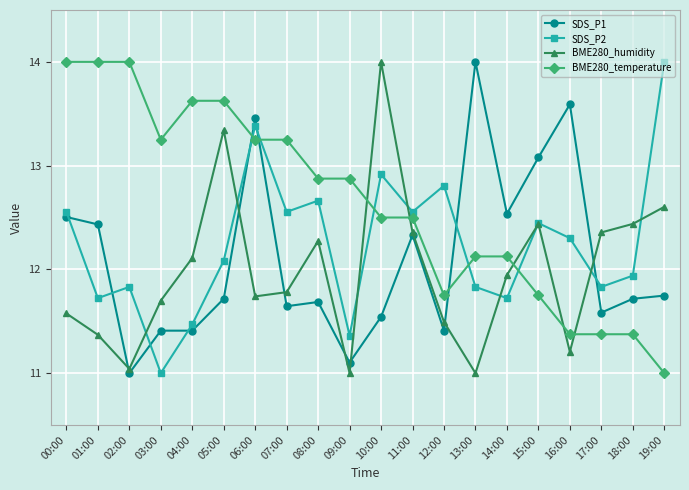

Which category has the highest value in the SDS_P1 series?

13:00